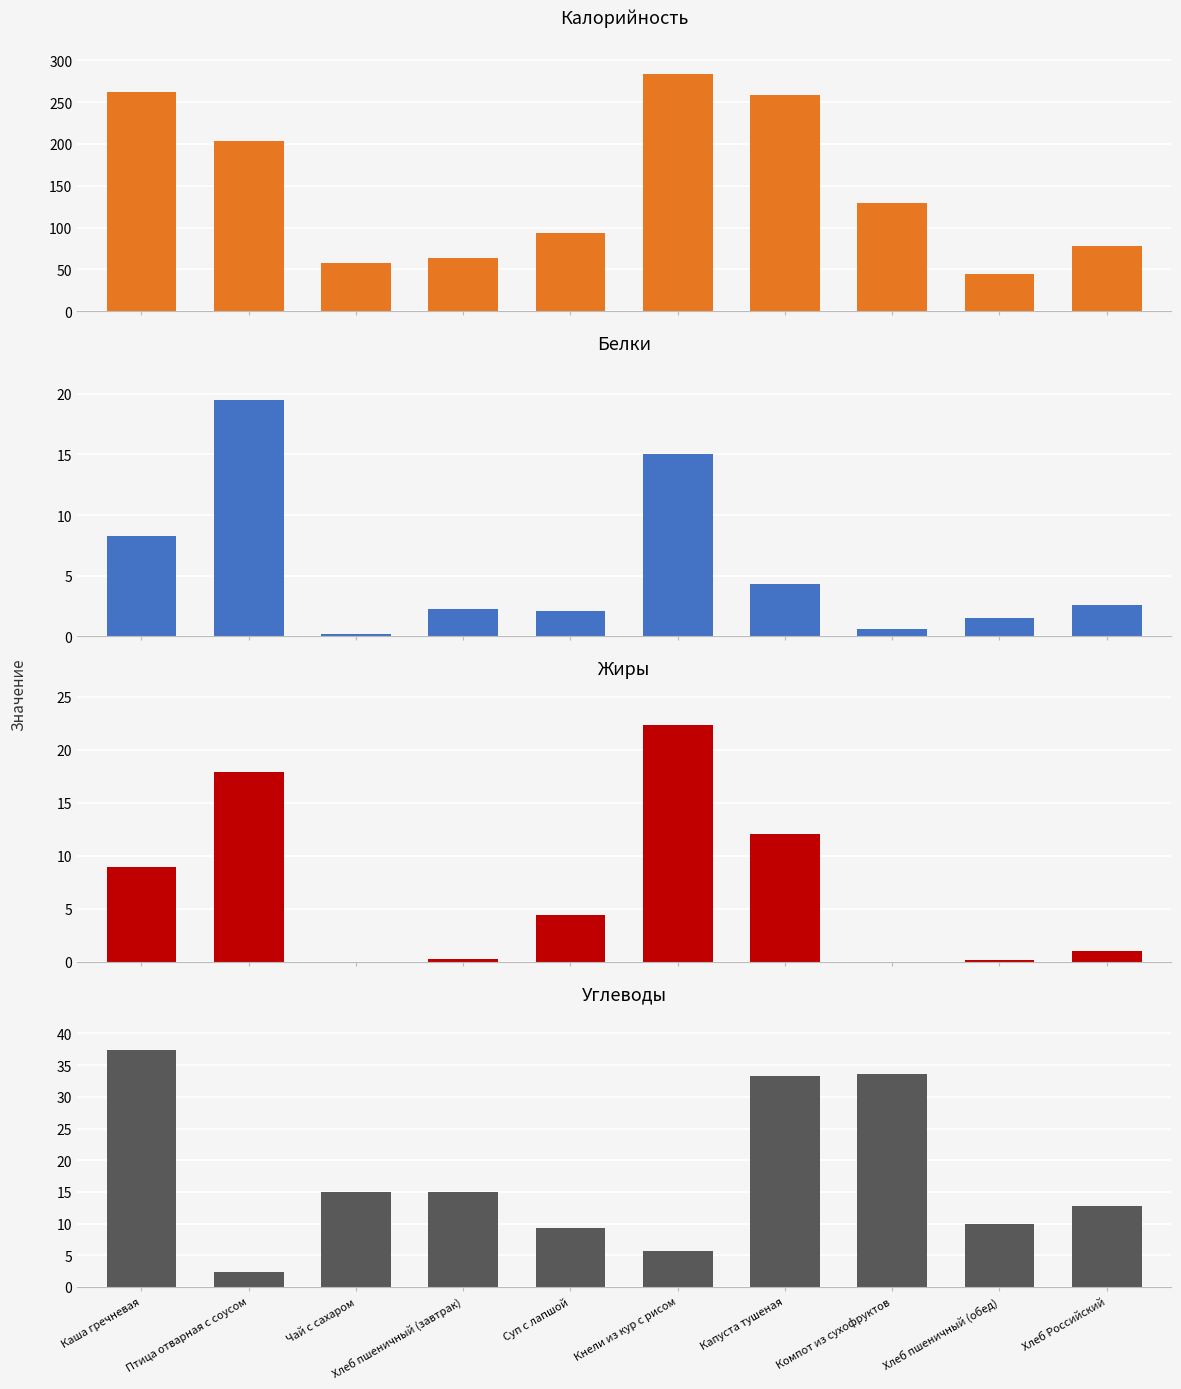

How many data points does each series have?

10